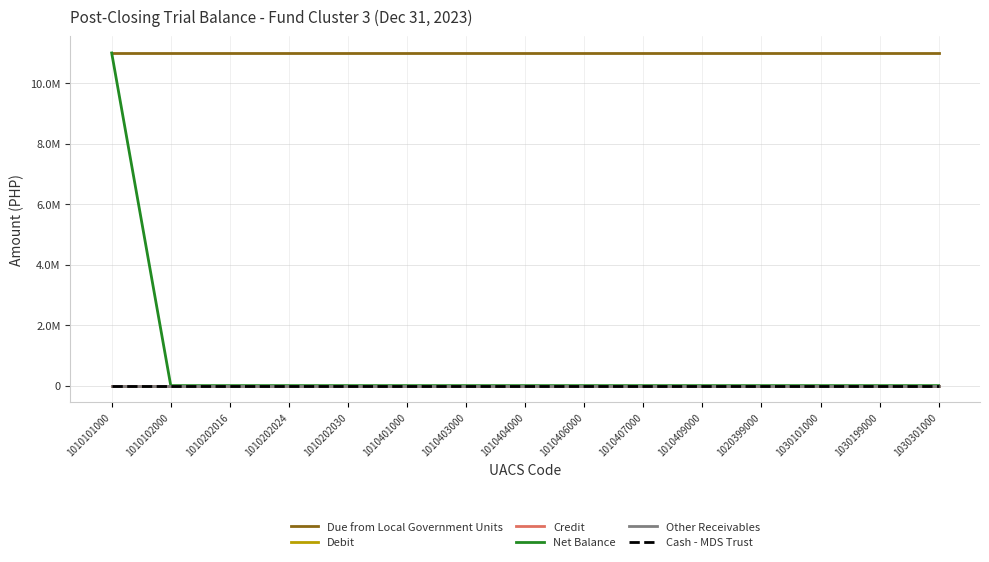

Between 1010406000 and 1010407000, which series saw the biggest shift?

Due from Local Government Units